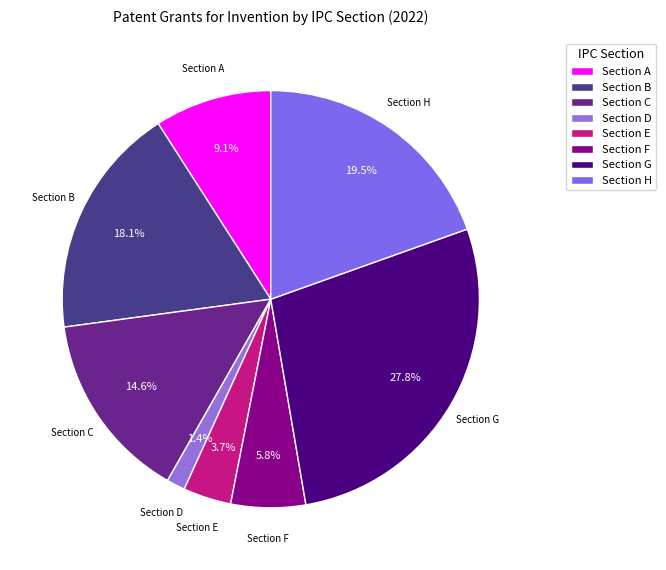

Does Section A account for over 50% of the chart?

No